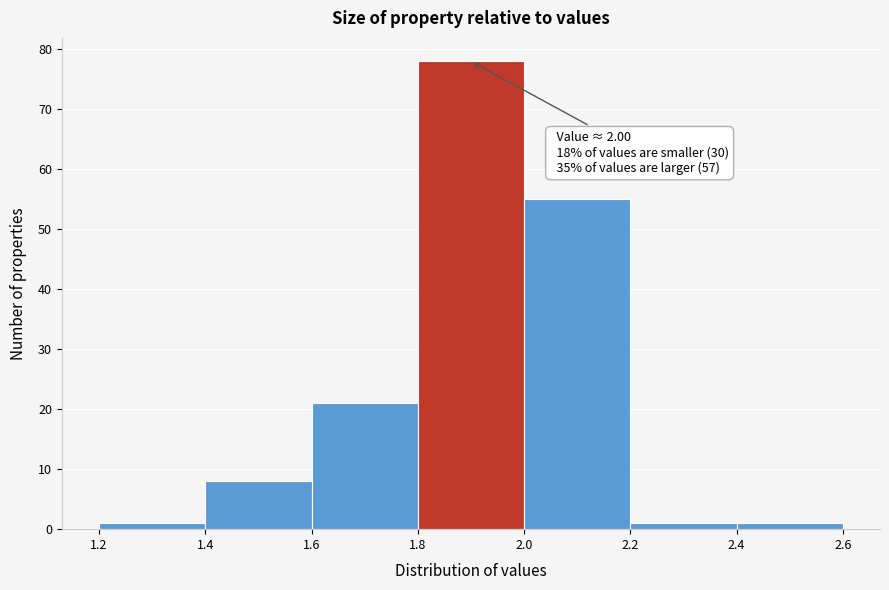

Which range on the x-axis has the tallest bar?

1.8 to 2.0